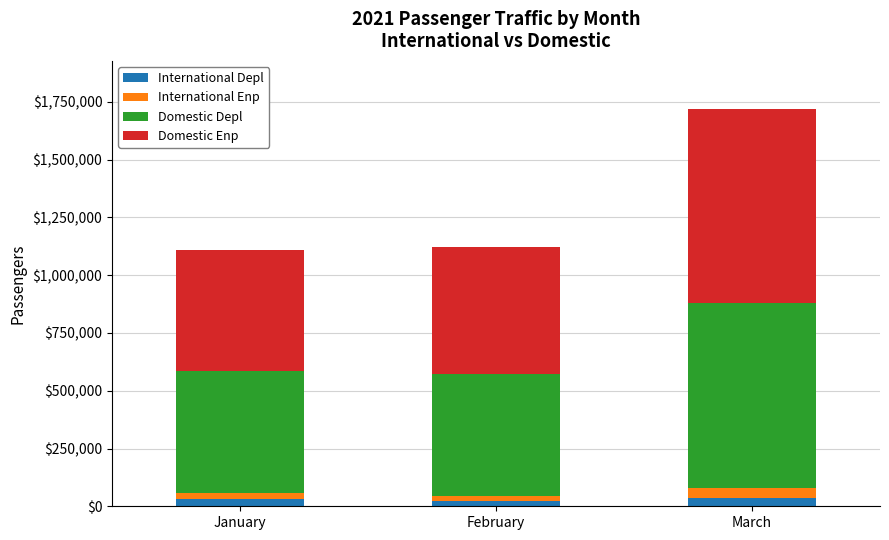

At which category is the sum across all series the highest?

March